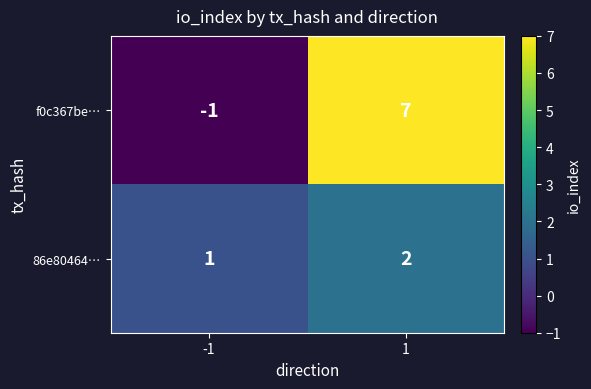

The 86e80464… series shows 1 at 1. True or false?

False